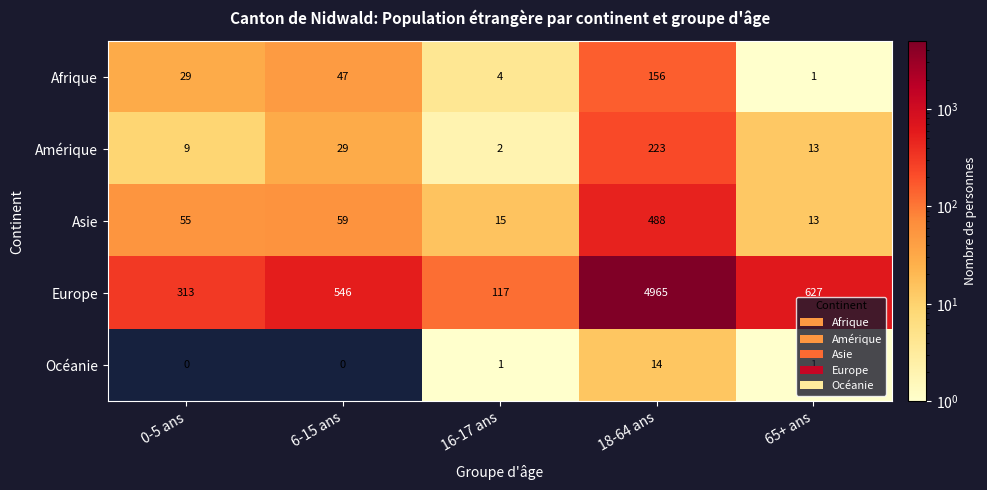

Rank the categories by Amérique value from highest to lowest.

18-64 ans, 6-15 ans, 65+ ans, 0-5 ans, 16-17 ans